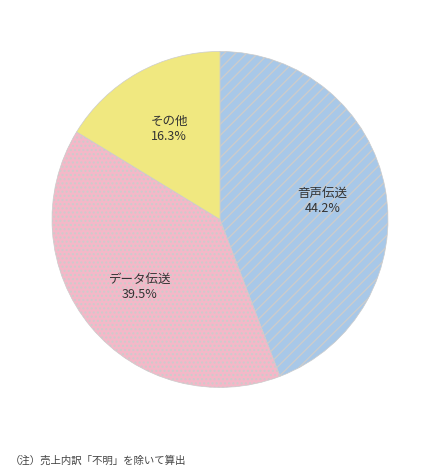

To the nearest percent, what is the average slice percentage?

33%